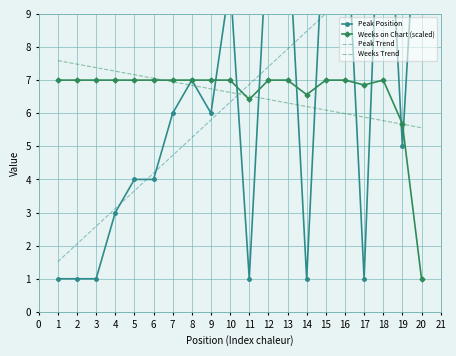

At how many categories does at least one series exceed 5?

20